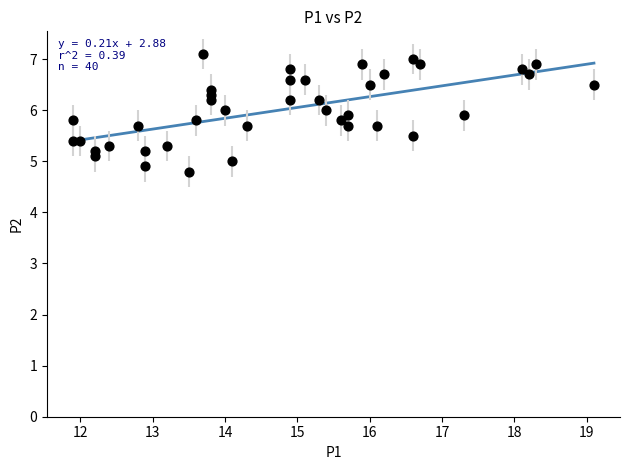

What is the range of X values (max minus min)?

7.2